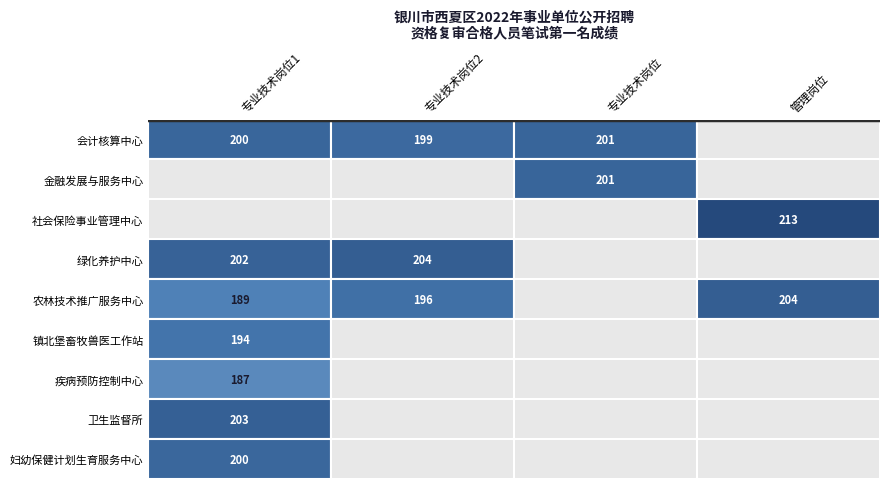

List the labels in order of 绿化养护中心 value, smallest first.

专业技术岗位, 管理岗位, 专业技术岗位1, 专业技术岗位2